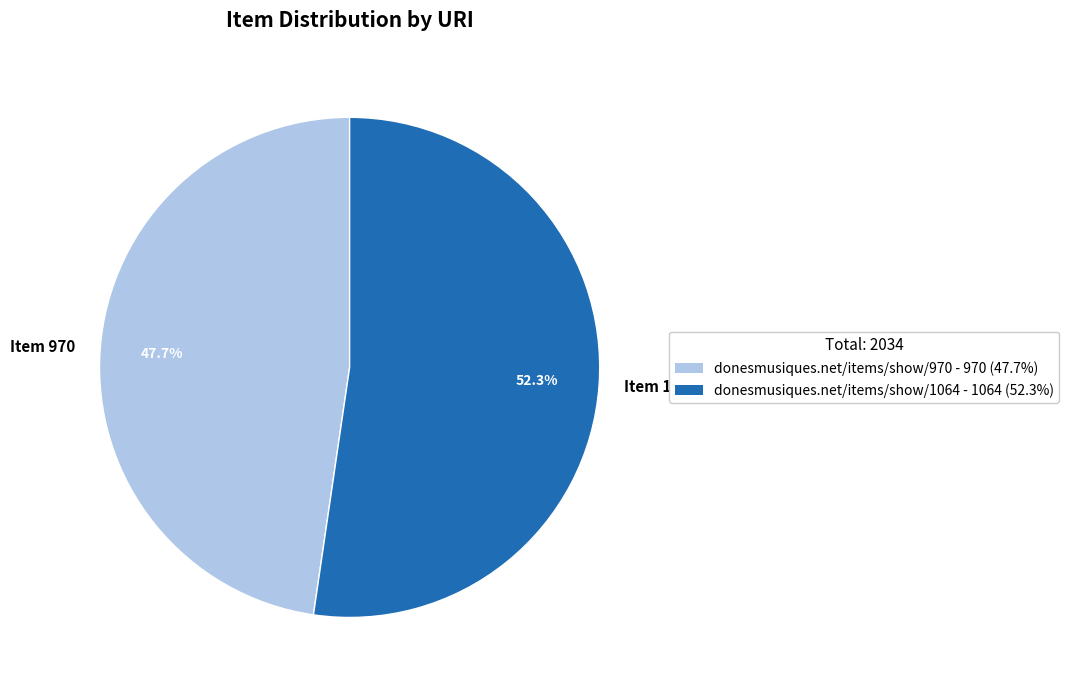

What is the smallest slice in the pie chart?

Item 970